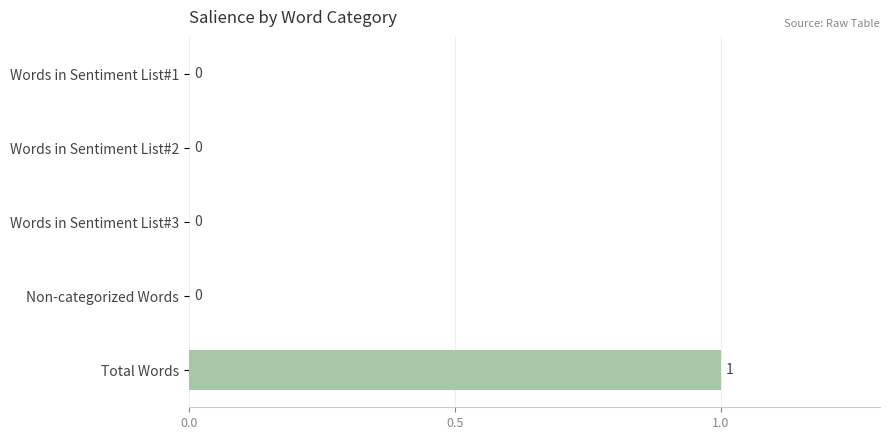

Count the number of categories in the chart.

5